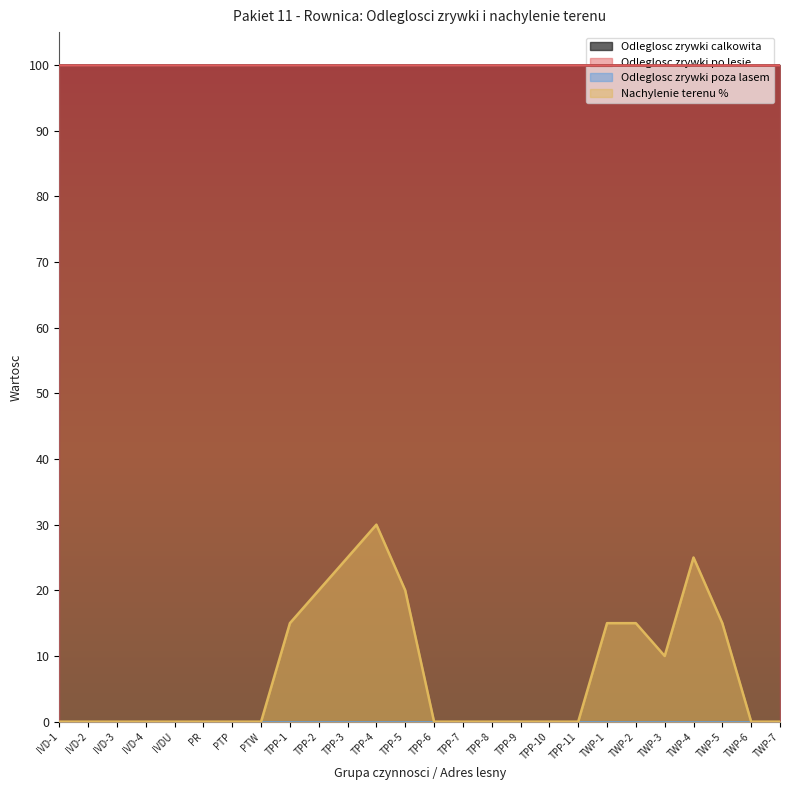

True or false: Nachylenie terenu % and Odleglosc zrywki calkowita cross at least once.

False